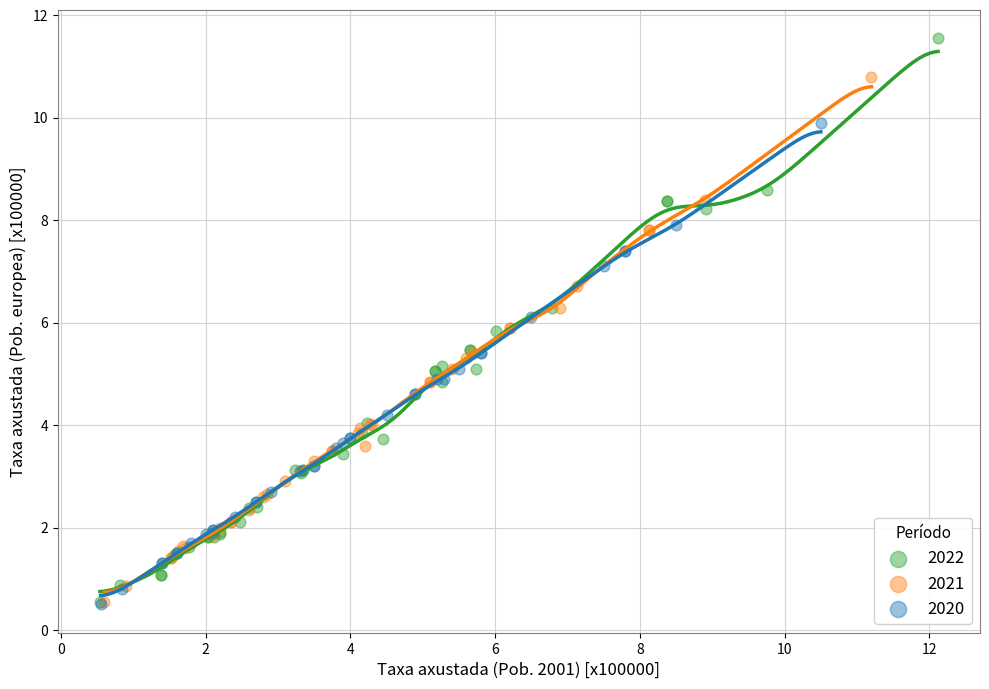

Which series has the largest Y range (max minus min)?

2022